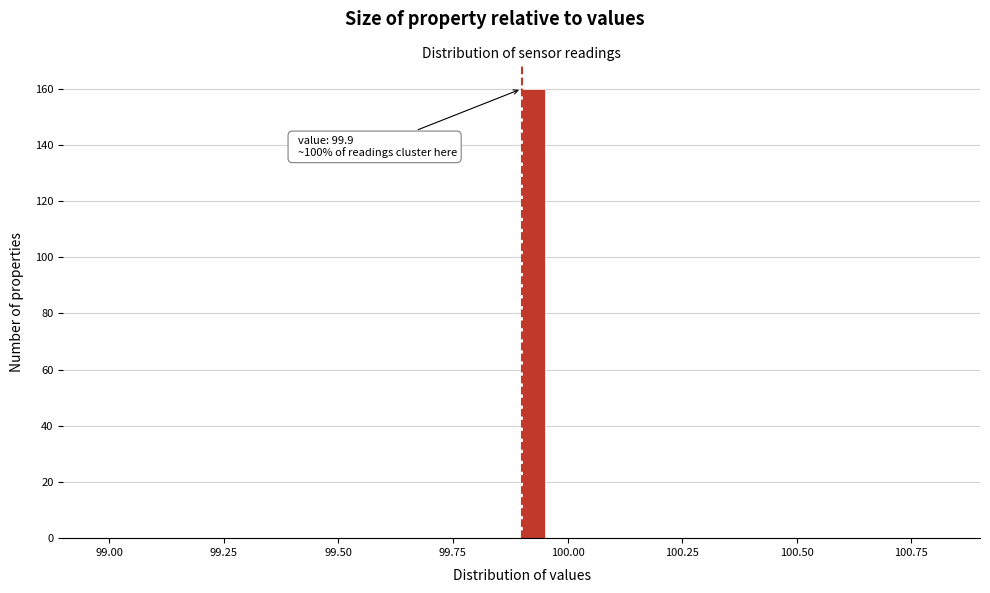

Read against the x-axis, roughly where is the centre of the tallest bar?

99.95